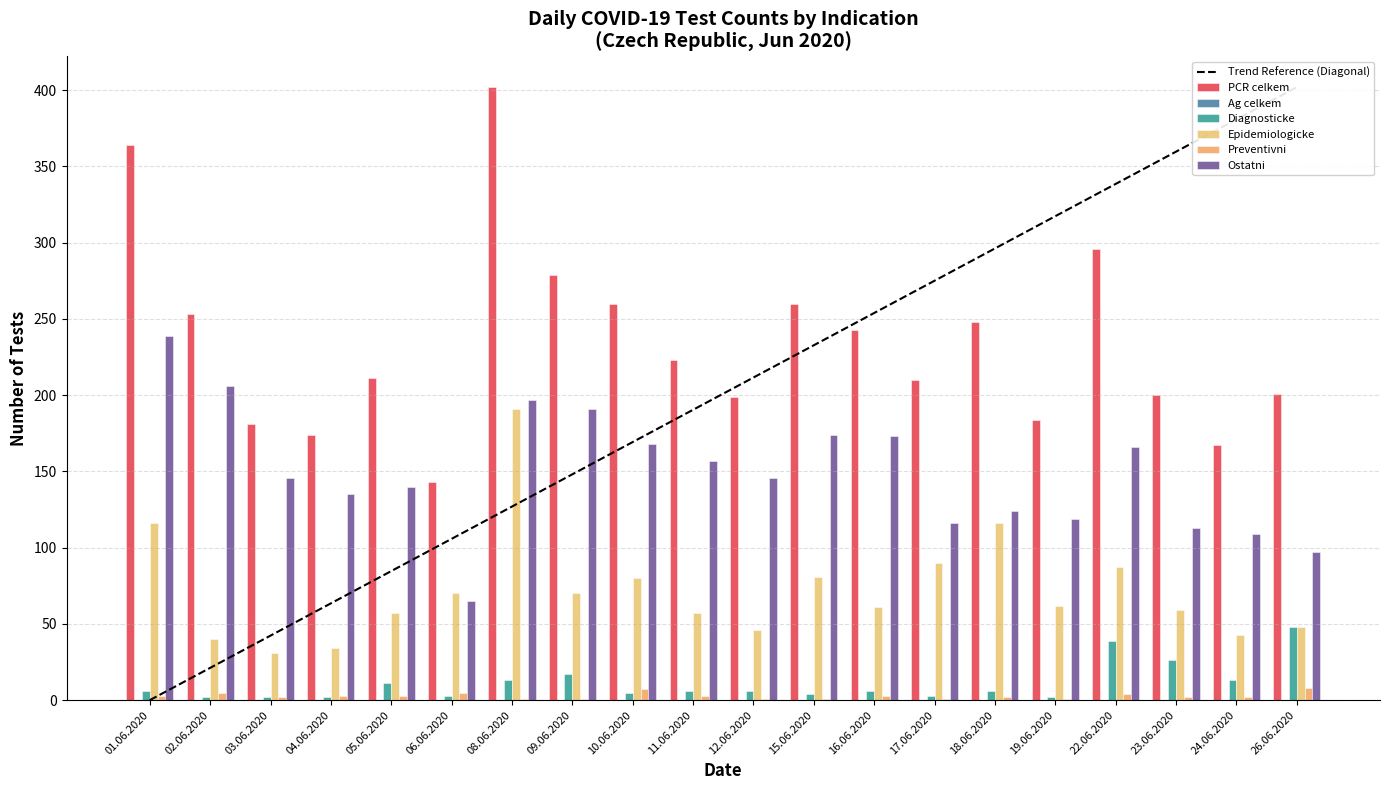

How many groups of bars are there?

20